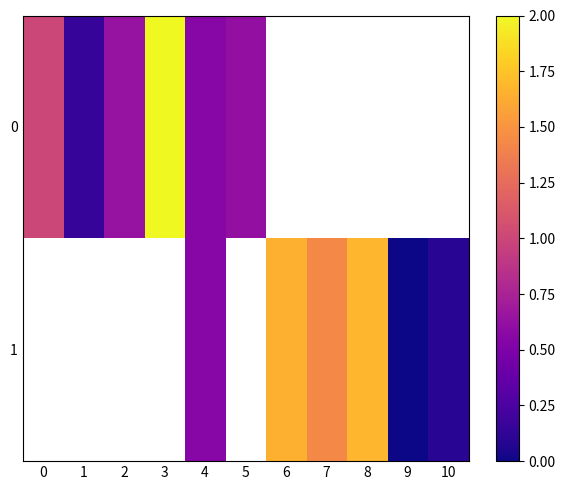

True or false: 0 has a value of 0.1 at 1.

True